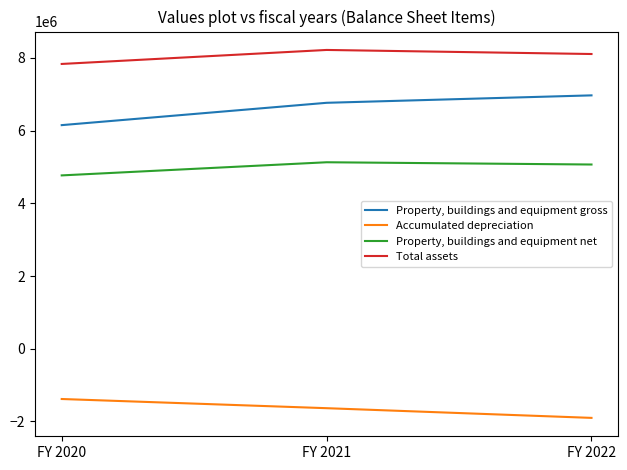

Reading left to right, list all the values displayed in this chart.

Property, buildings and equipment gross: 6148812	6762810	6967267
Accumulated depreciation: -1382298	-1634909	-1901450
Property, buildings and equipment net: 4766514	5127901	5065817
Total assets: 7831151	8216197	8104561